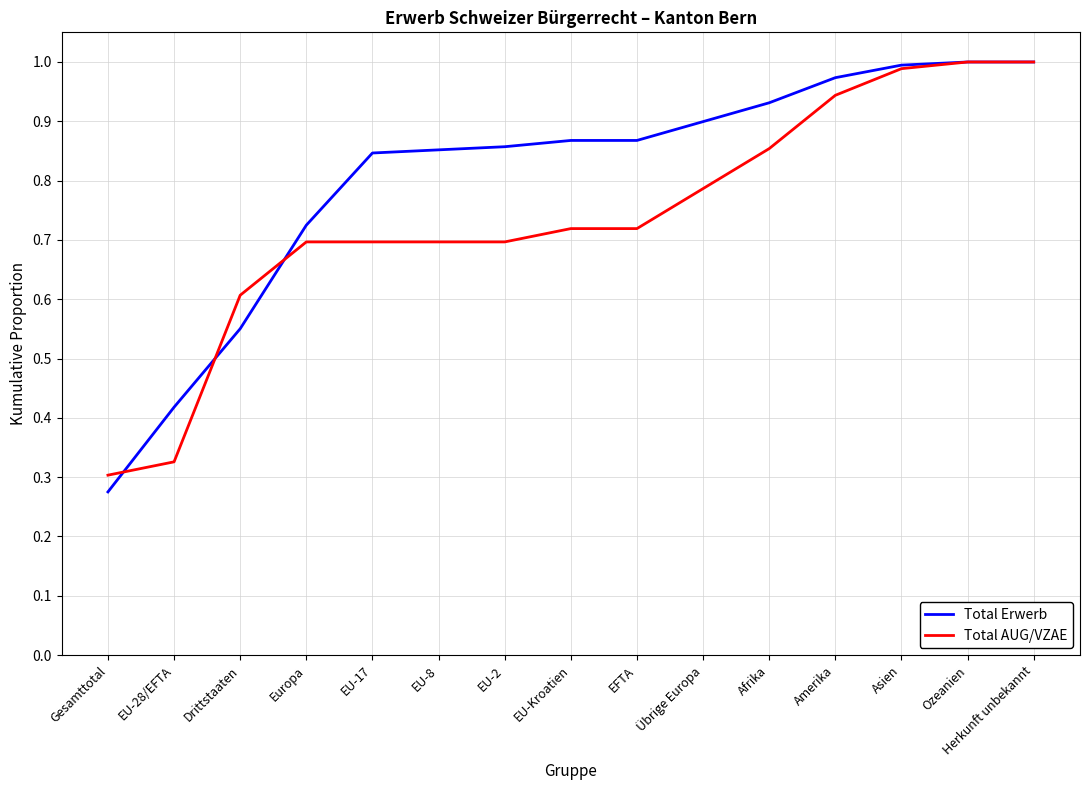

What position from the right is EFTA?

7